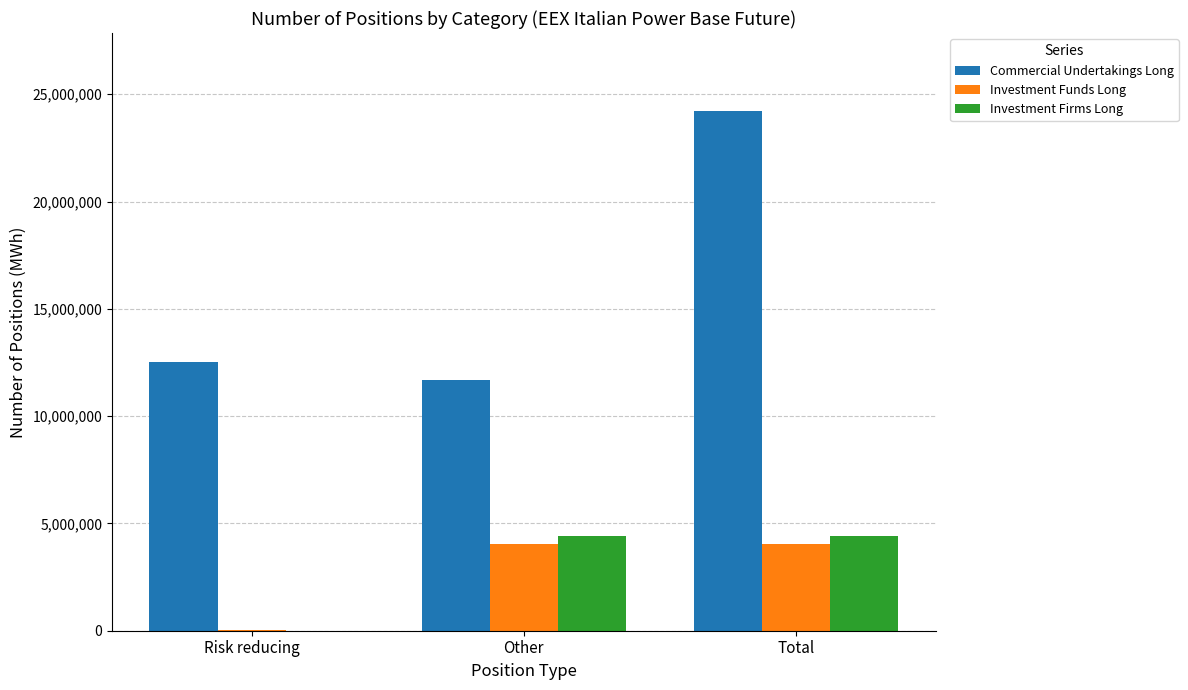

Is the value of Commercial Undertakings Long at Other greater than the value of Investment Funds Long at Risk reducing?

Yes